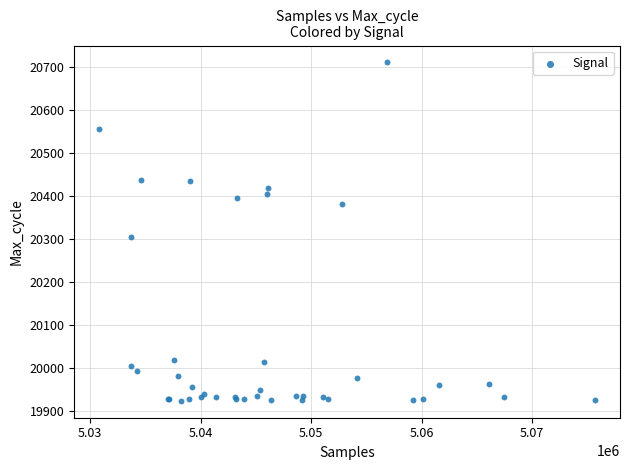

What Y value in the scatter plot is closest to 20317?

20304